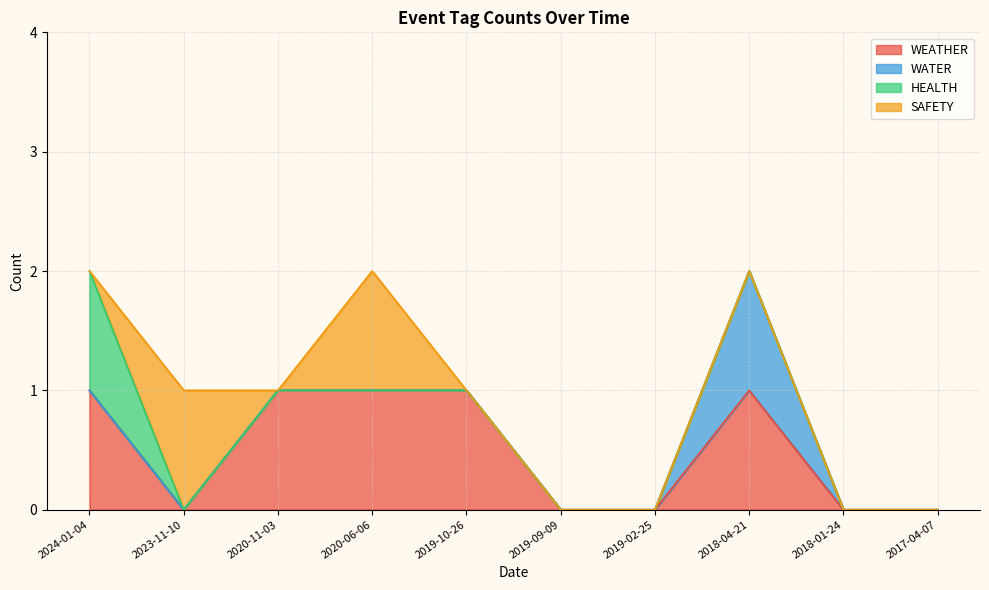

What position from the right is 2020-11-03?

8